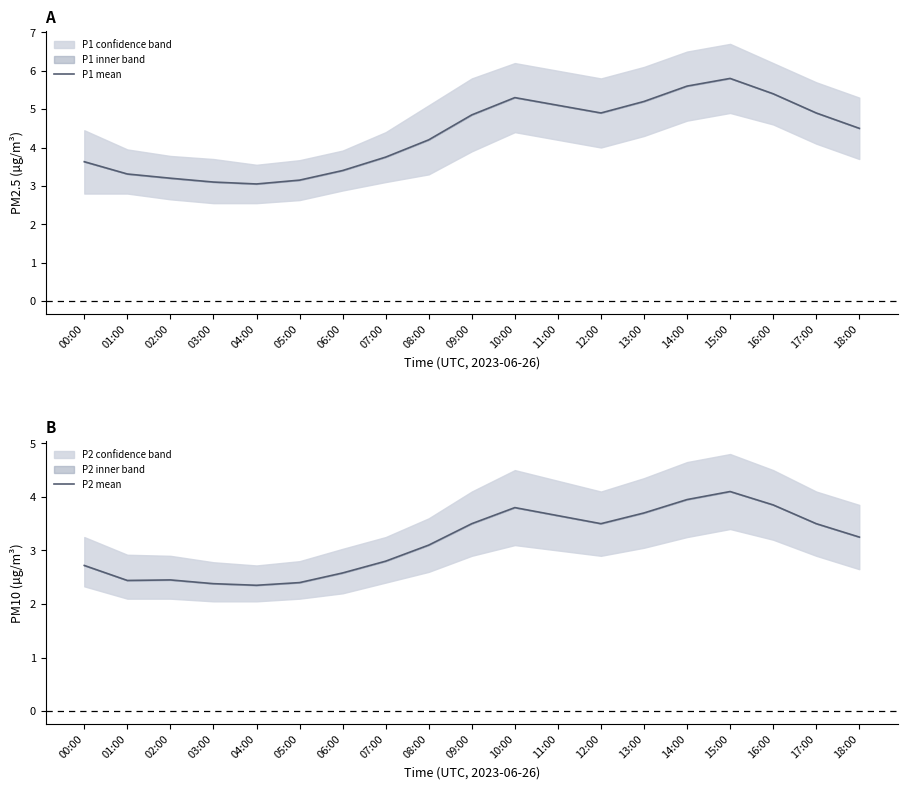

How many interior local peaks does the P2 mean series have?

3